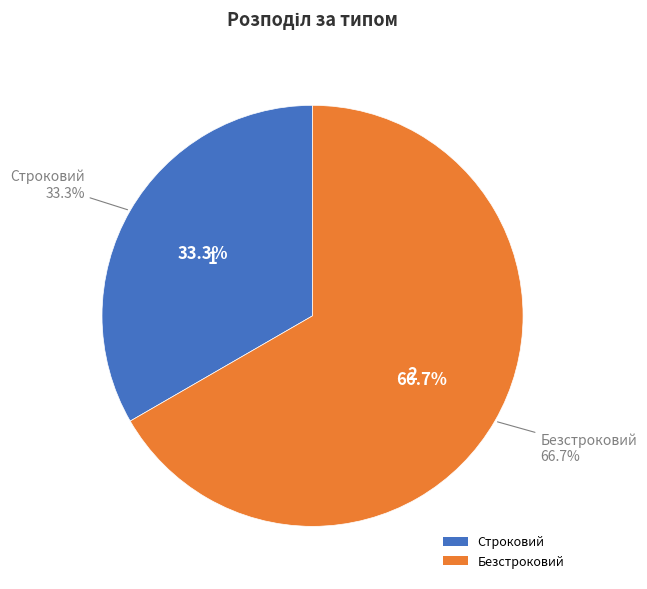

To the nearest percent, what is the difference between the Строковий and Безстроковий slice percentages?

33%